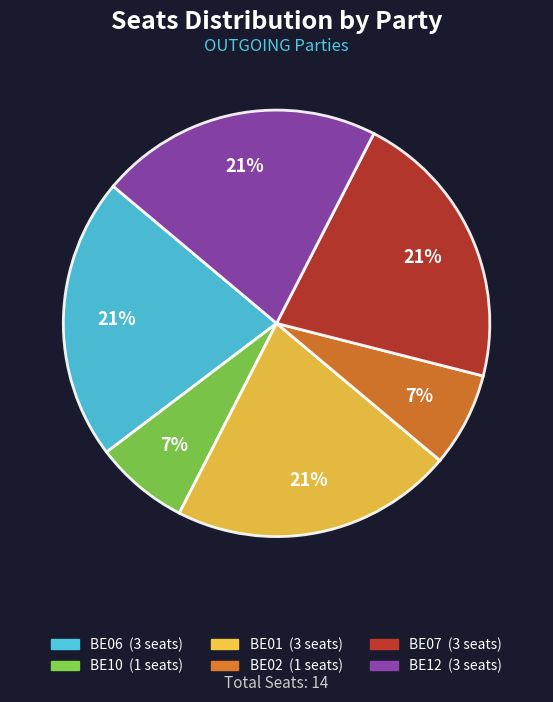

How many slices are in this pie chart?

6